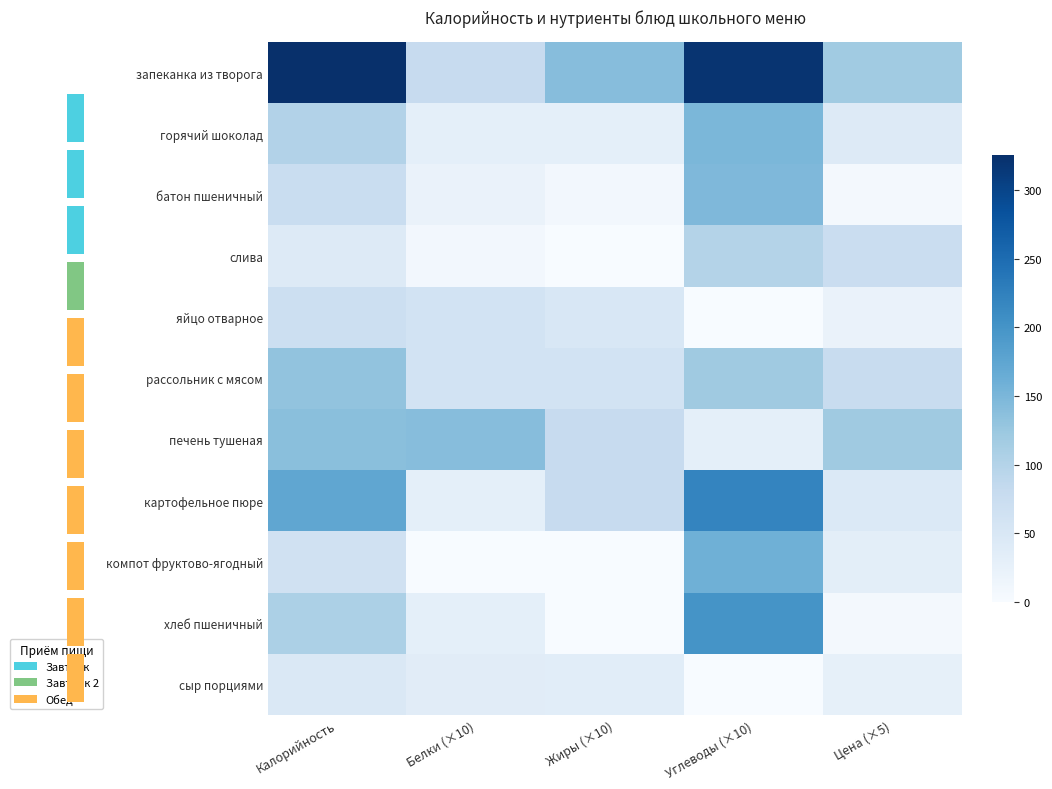

True or false: батон пшеничный has a value of 21.6 at Белки (×10).

True